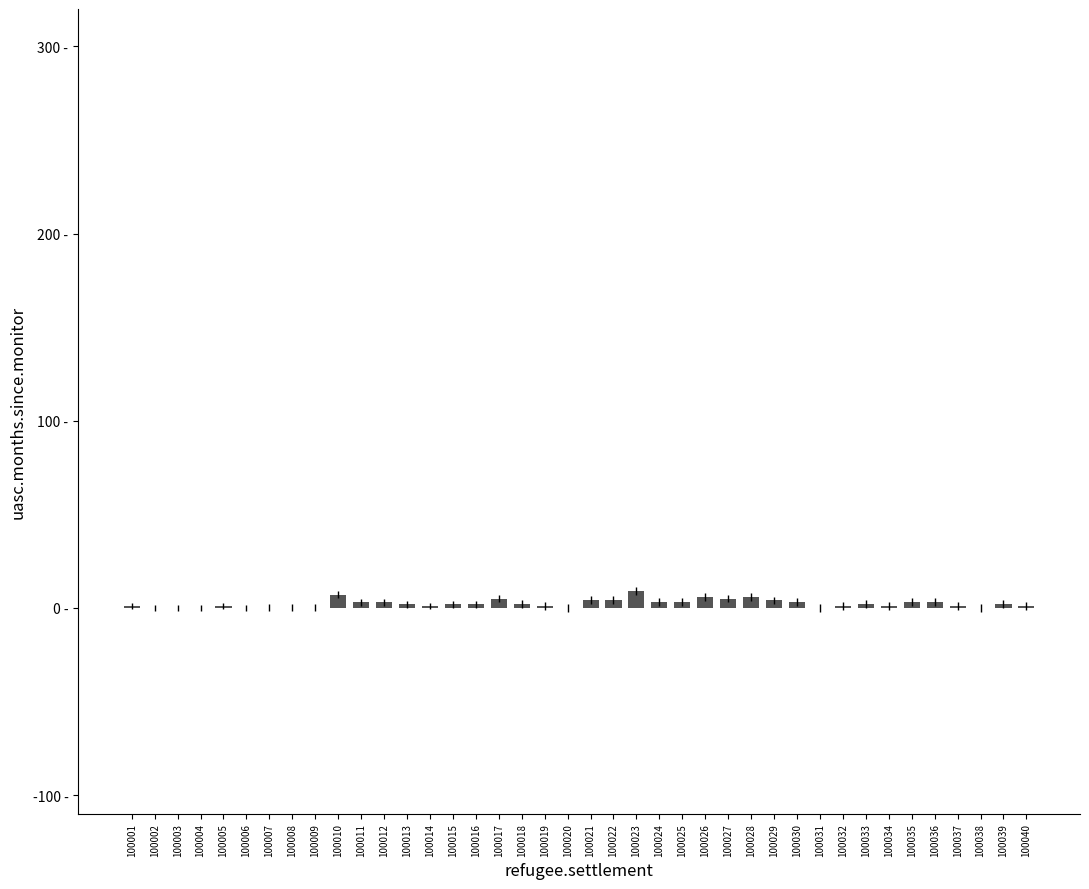

The chart shows a value of 5 at 100007. True or false?

False